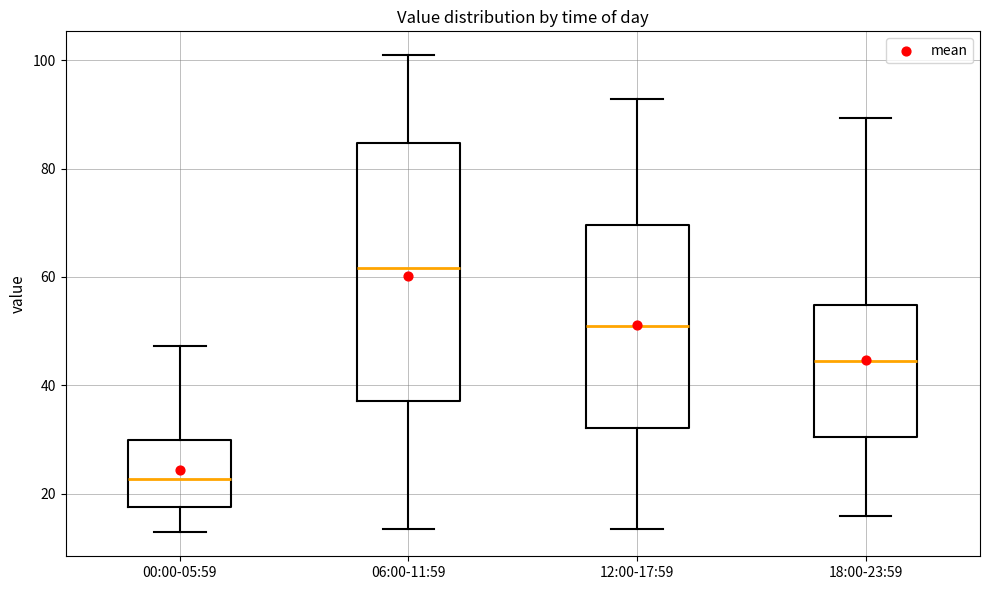

Comparing the boxes themselves (not the whiskers), which one is the tallest?

06:00-11:59